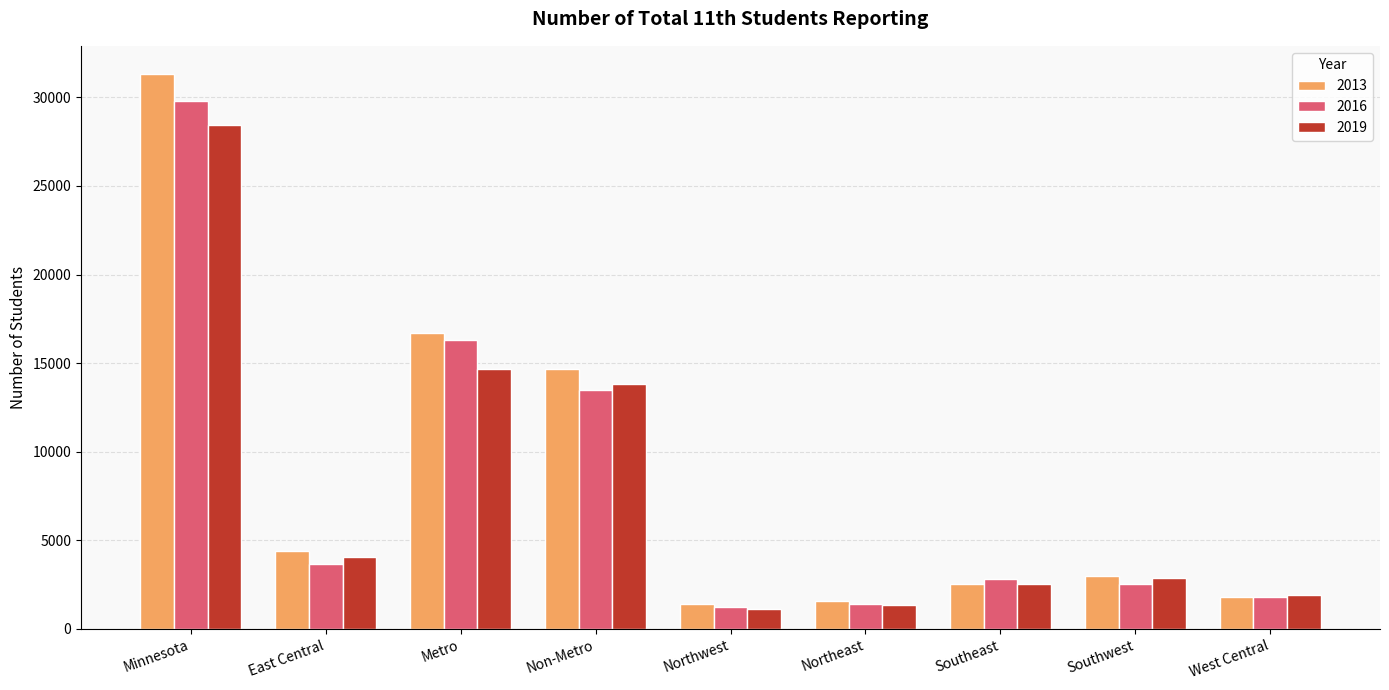

How many categories are shown in the chart?

9